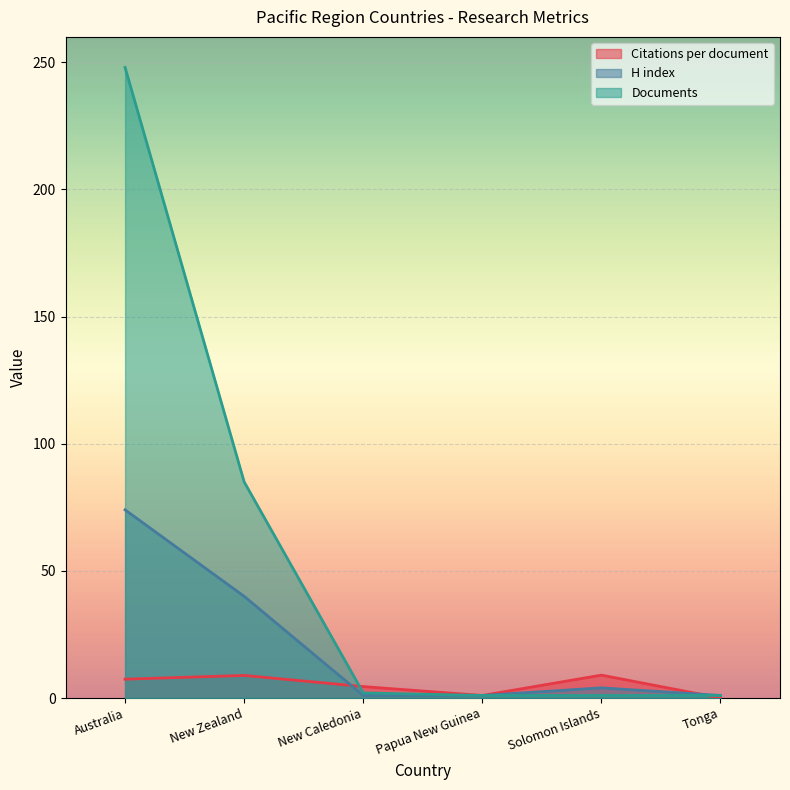

How many values in the Documents series are below 2?

3